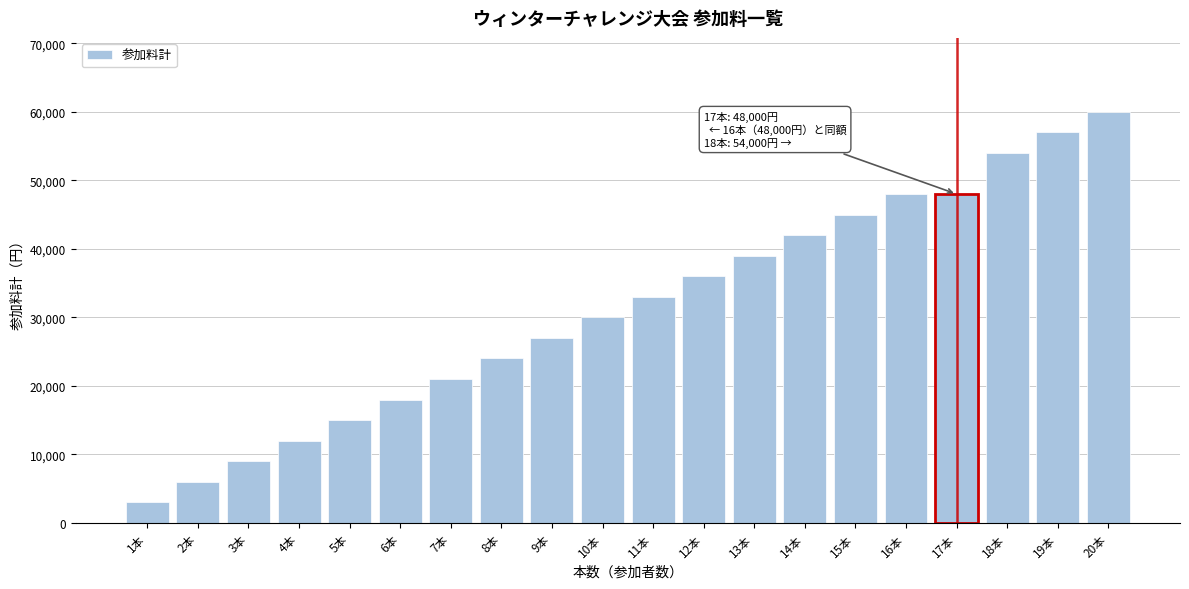

Reading right to left, transcribe all the data shown in this chart.

60000	57000	54000	48000	48000	45000	42000	39000	36000	33000	30000	27000	24000	21000	18000	15000	12000	9000	6000	3000